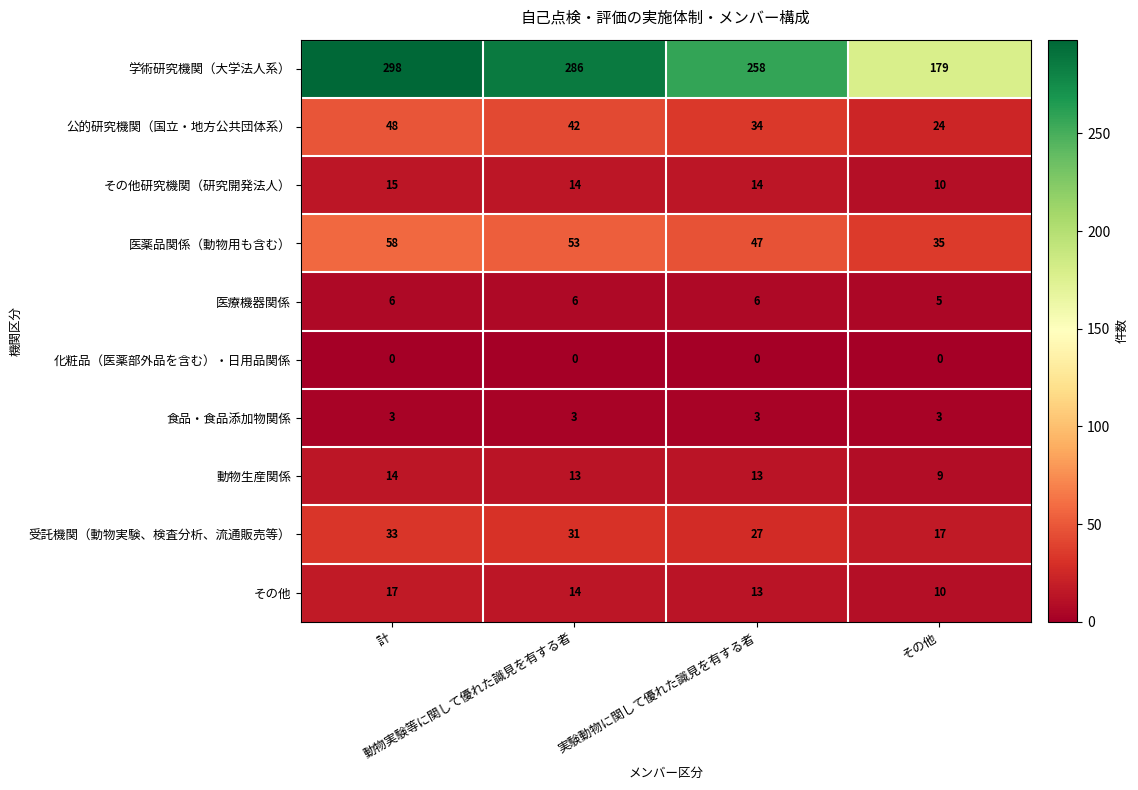

Which series has the largest range (max minus min)?

学術研究機関（大学法人系）